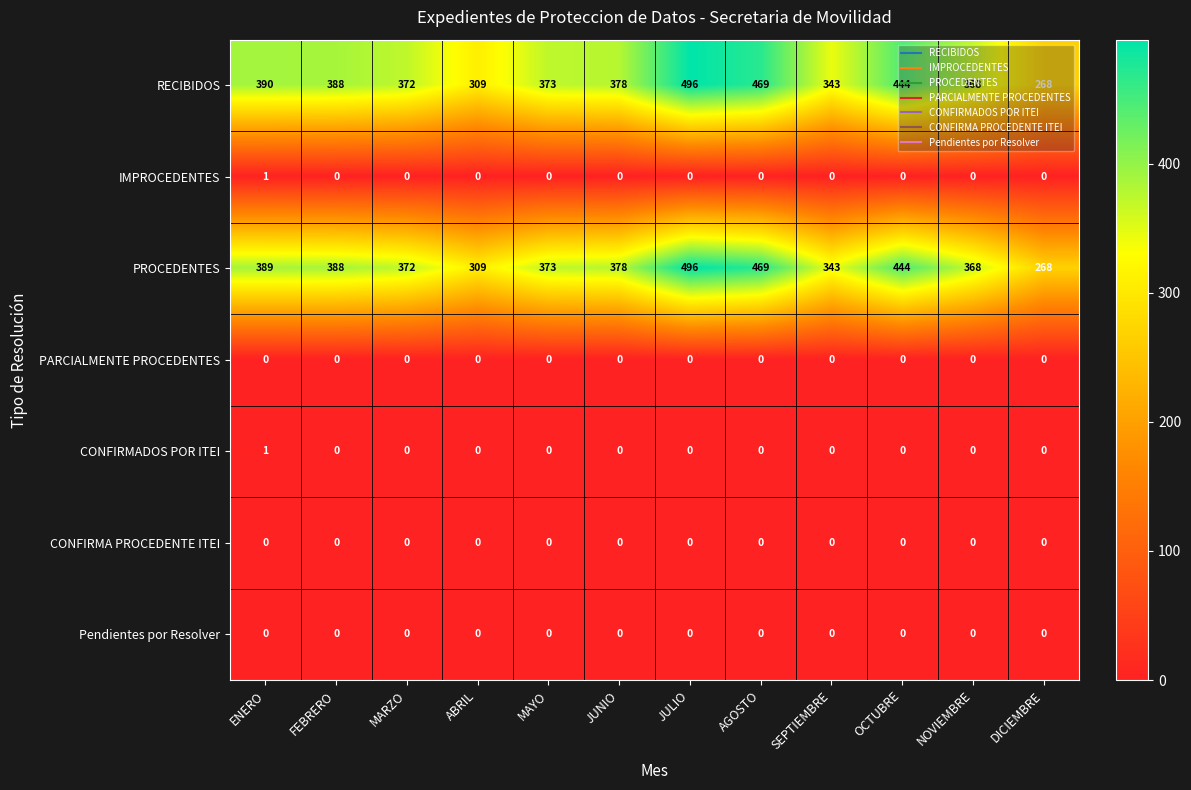

How many categories are shown in the chart?

12